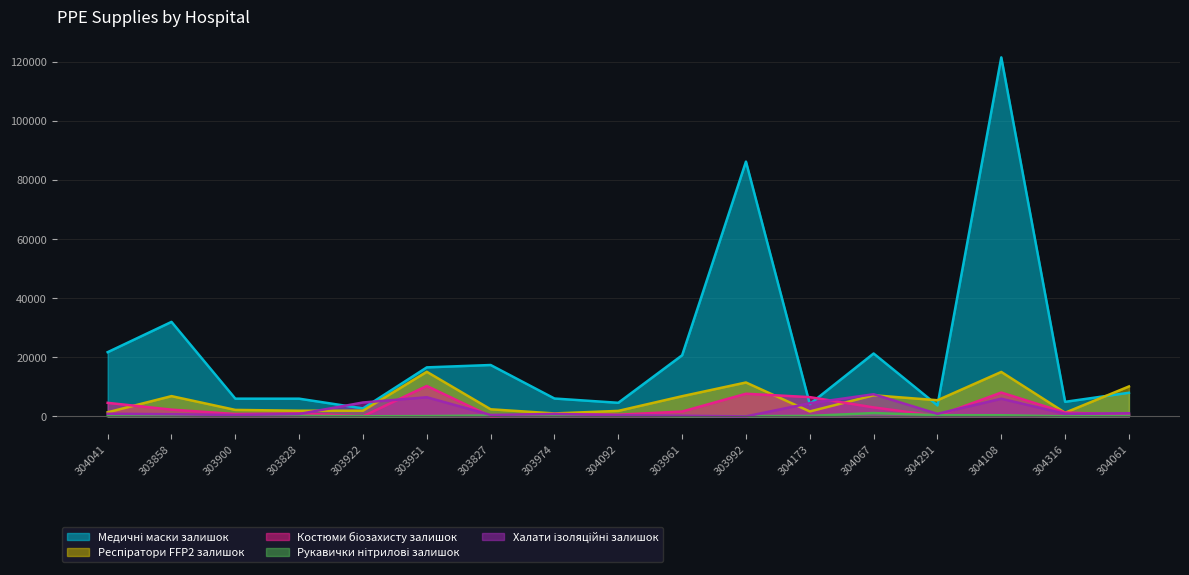

What are all the series names shown in the legend?

Медичні маски залишок, Респіратори FFP2 залишок, Костюми біозахисту залишок, Рукавички нітрилові залишок, Халати ізоляційні залишок